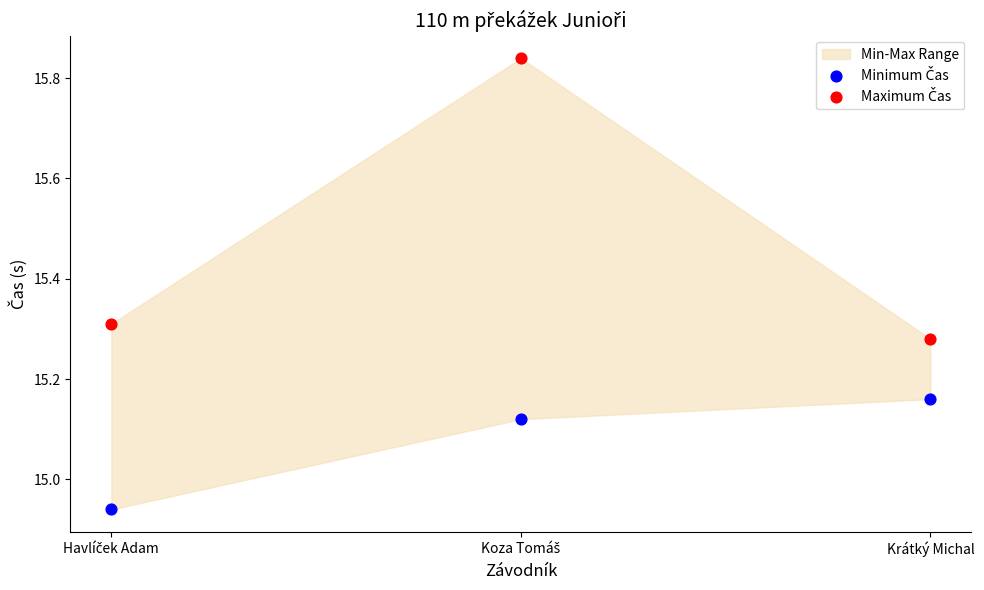

Across all data points, what is the range of Y values (max minus min)?

0.9